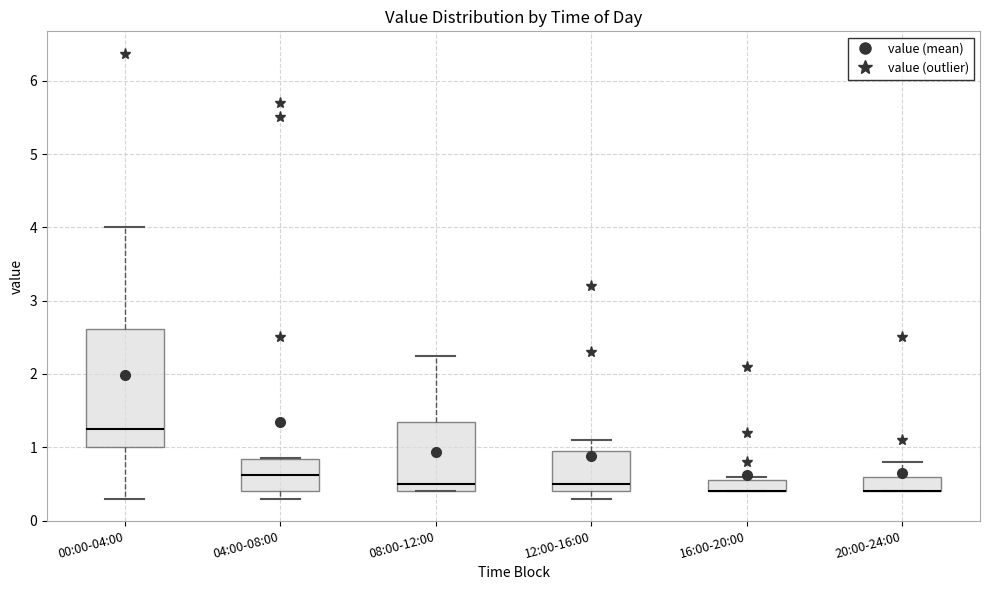

Reading left to right, read every box against the y-axis: the position of its median line, the range the box covers, and the ends of its whiskers. The values are not printed on the chart, so give them approximately, as read against the axis.

00:00-04:00: median 1.3, box 1.0 to 2.6, whiskers 0.3 to 4.0
04:00-08:00: median 0.6, box 0.4 to 0.8, whiskers 0.3 to 0.9
08:00-12:00: median 0.5, box 0.4 to 1.4, whiskers 0.4 to 2.3
12:00-16:00: median 0.5, box 0.4 to 1.0, whiskers 0.3 to 1.1
16:00-20:00: median 0.4 (drawn on the box's lower edge), box 0.4 to 0.6, whiskers 0.4 to 0.6 (just above the box's upper edge)
20:00-24:00: median 0.4 (drawn on the box's lower edge), box 0.4 to 0.6, whiskers 0.4 to 0.8